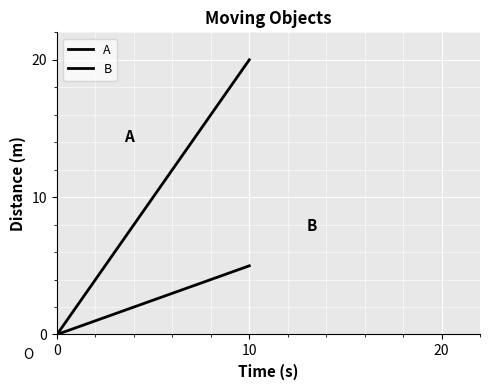

What is the sum of all A values?

60